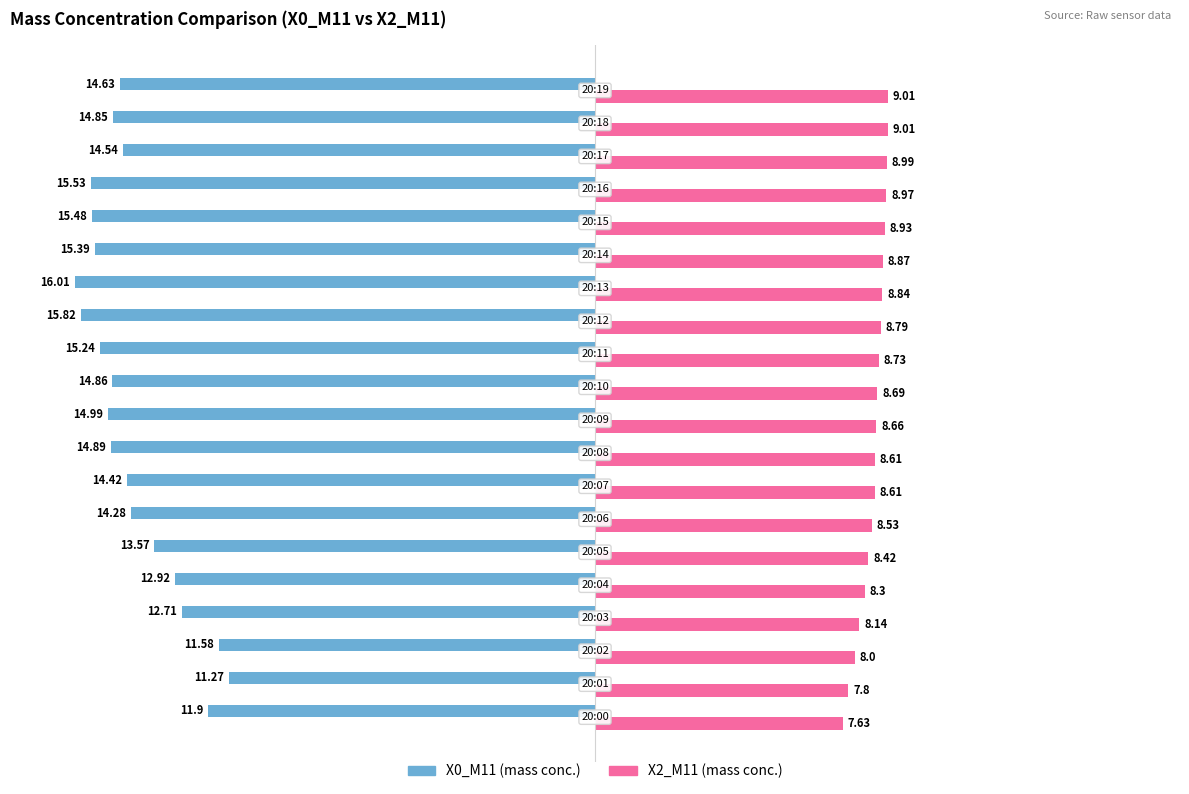

Count the number of categories in the chart.

20